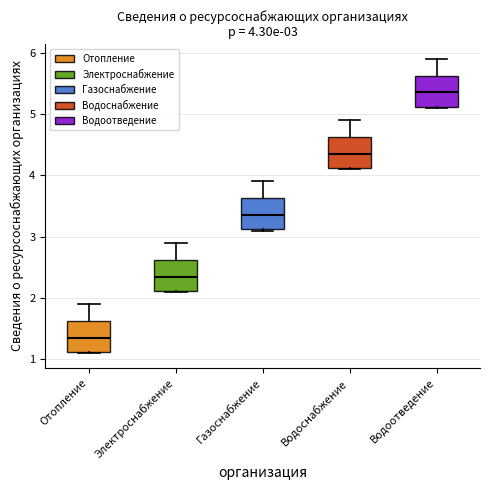

Which box's median line is the highest?

Водоотведение